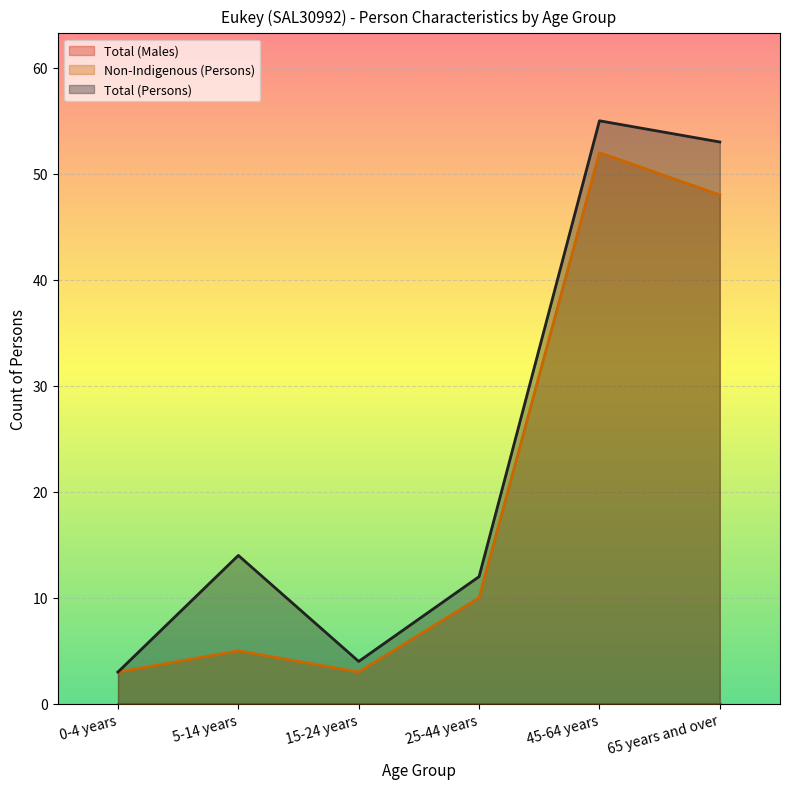

Reading left to right, transcribe all the data shown in this chart.

Non-Indigenous (Persons): 0-4 years=3	5-14 years=5	15-24 years=3	25-44 years=10	45-64 years=52	65 years and over=48
Total (Persons): 0-4 years=3	5-14 years=14	15-24 years=4	25-44 years=12	45-64 years=55	65 years and over=53